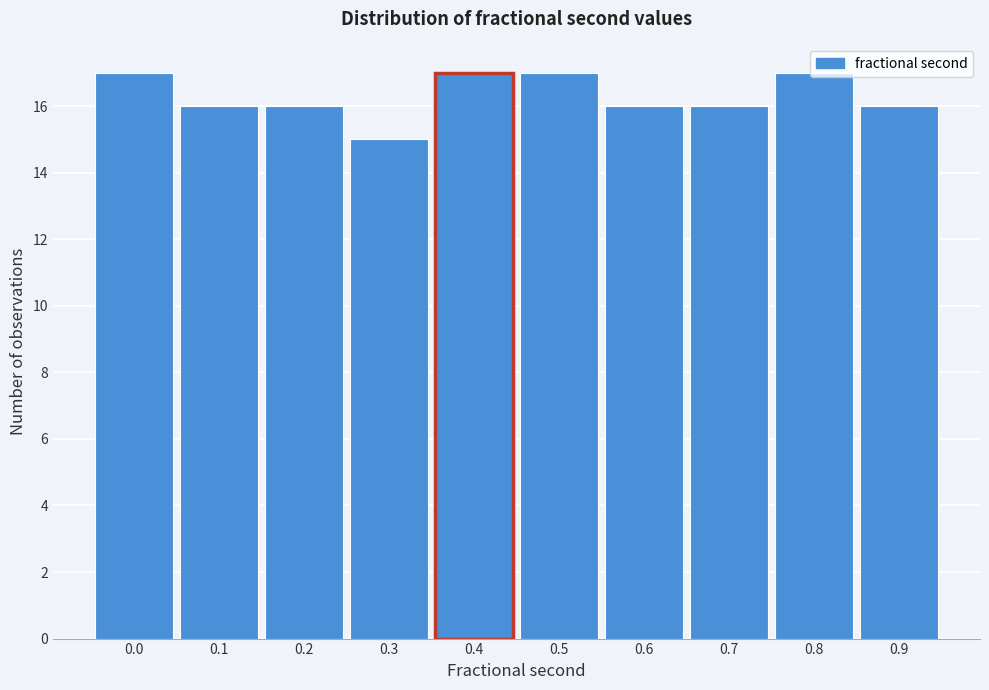

What is the smallest value displayed?

15